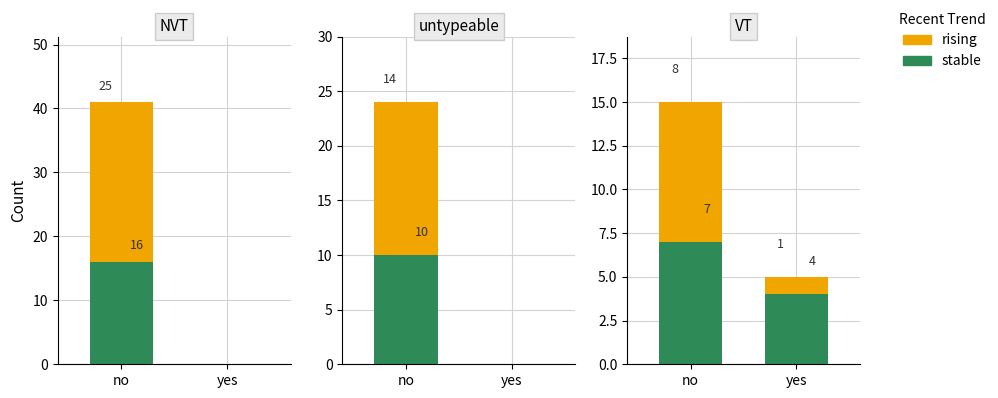

Count the number of data series in this chart.

2